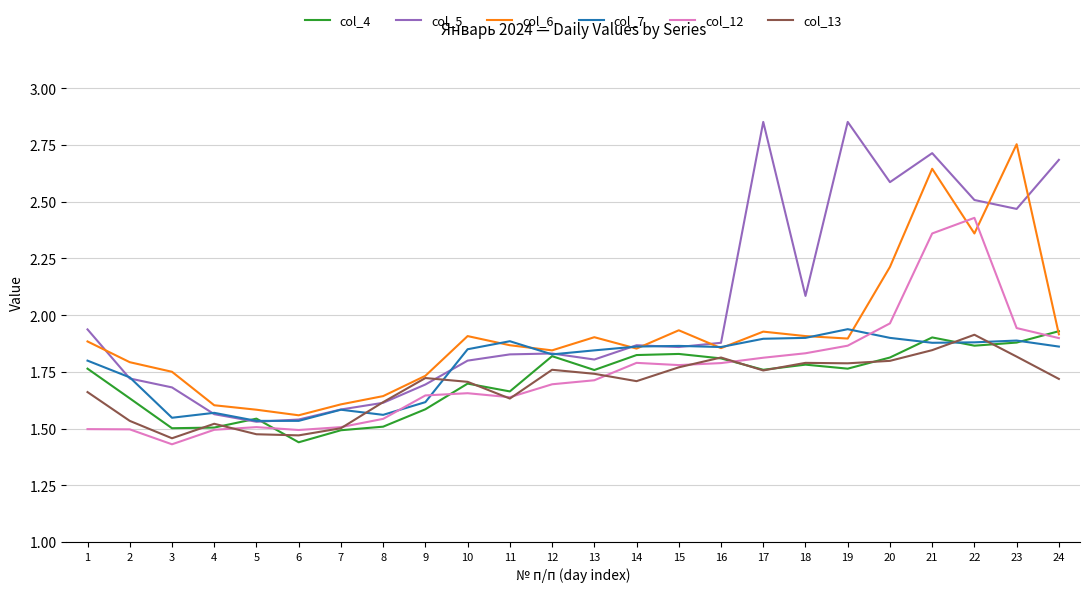

Which series has the largest total across all categories?

col_5